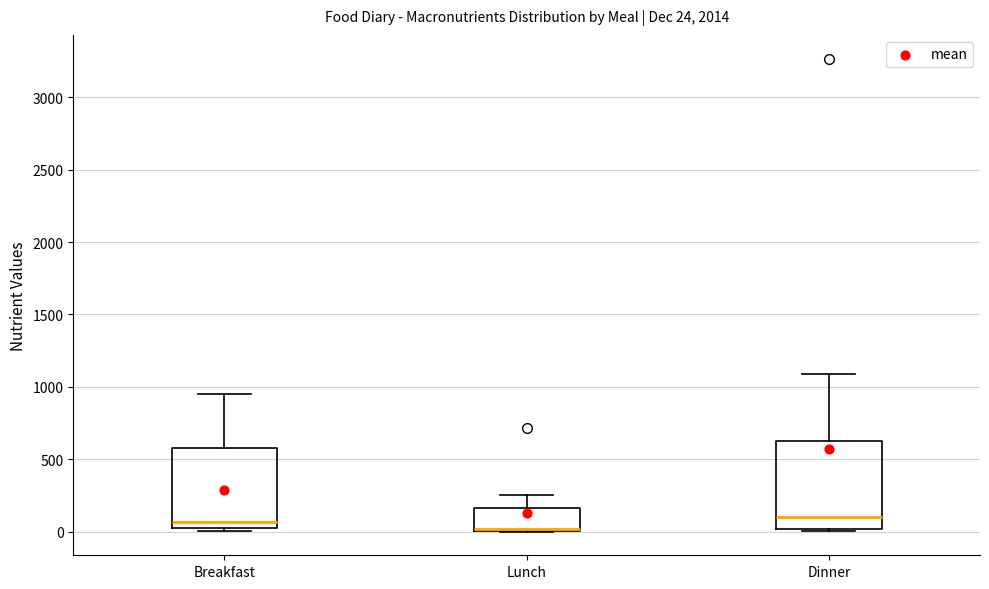

Which box is the tallest, from its lower edge to its upper edge?

Dinner